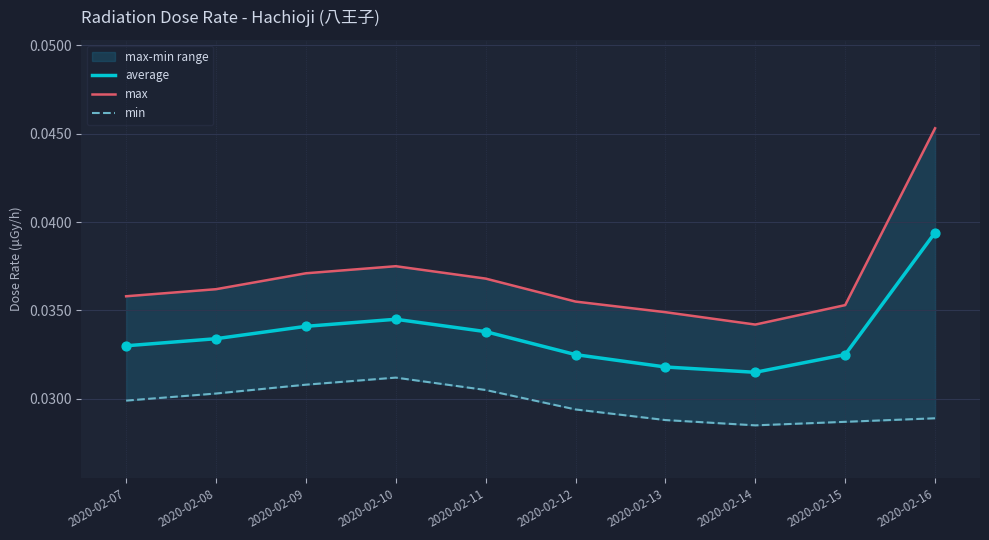

What is the total value across all series at 2020-02-11?

0.1